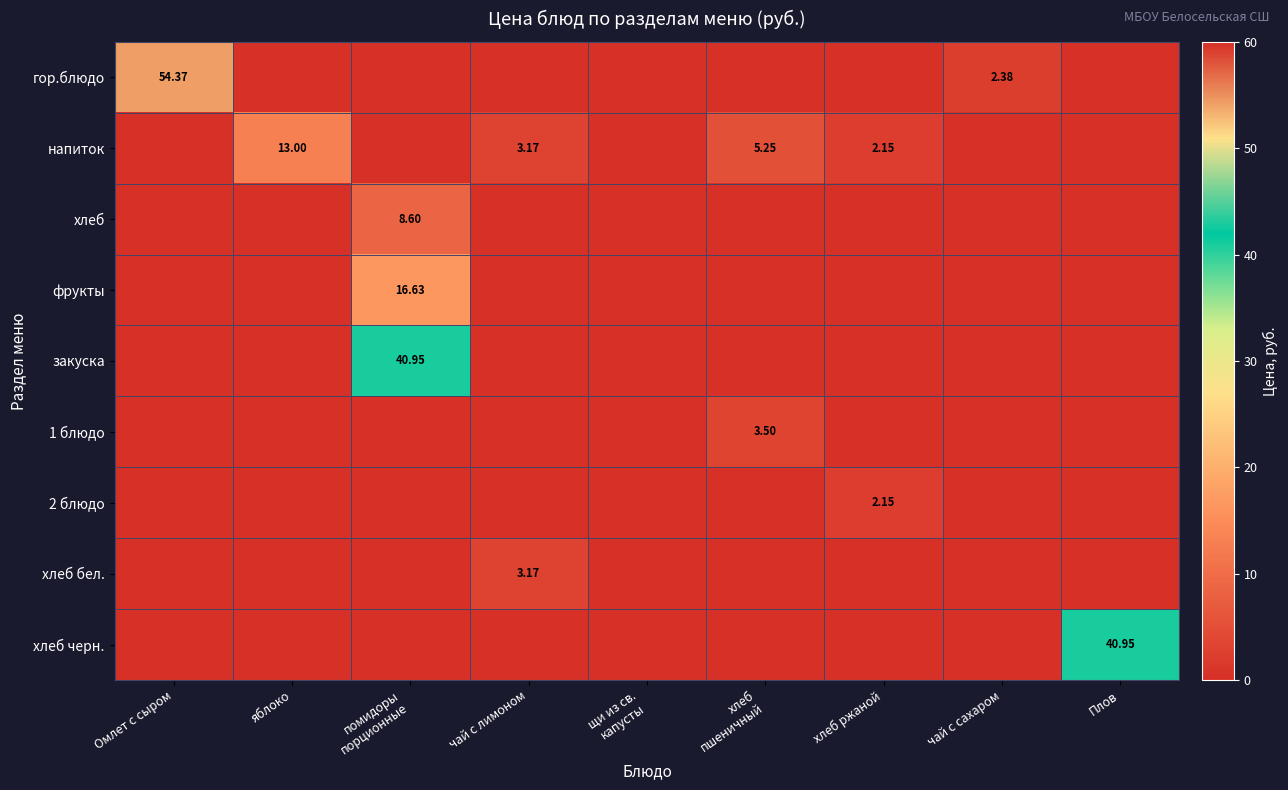

Count the number of data series in this chart.

9